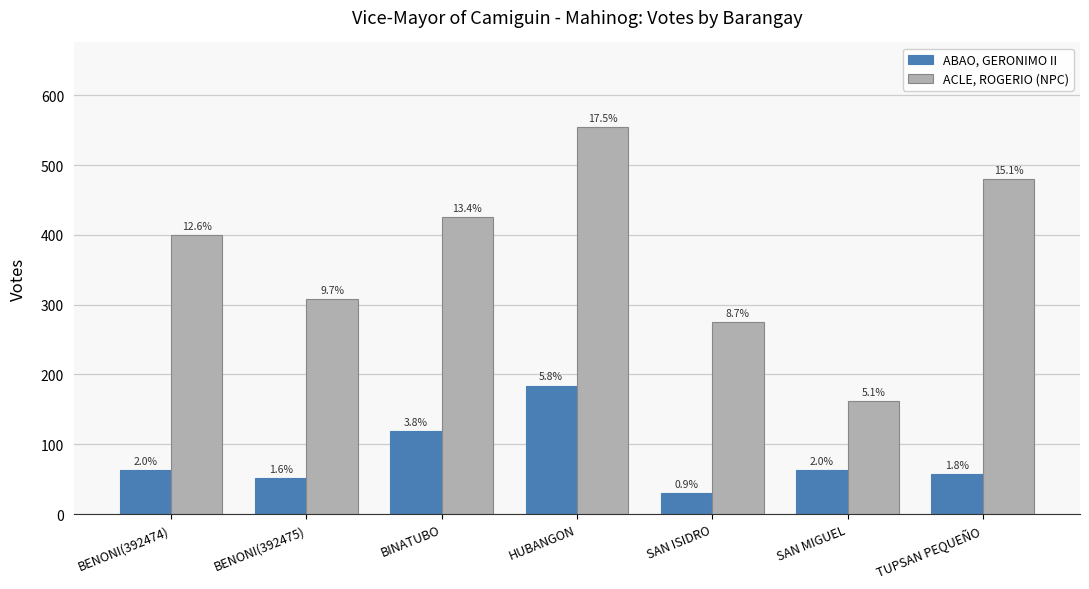

What is the total value across all series at TUPSAN PEQUEÑO?

537